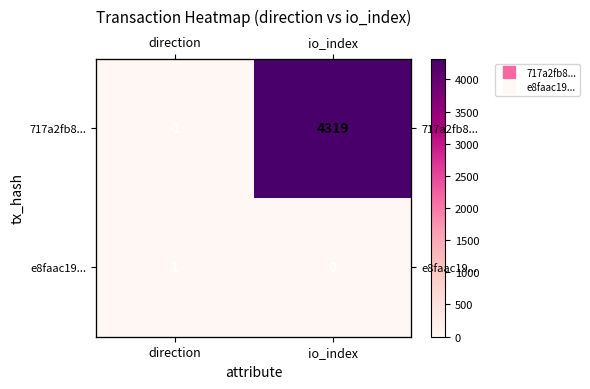

The e8faac19... series shows 2 at direction. True or false?

False